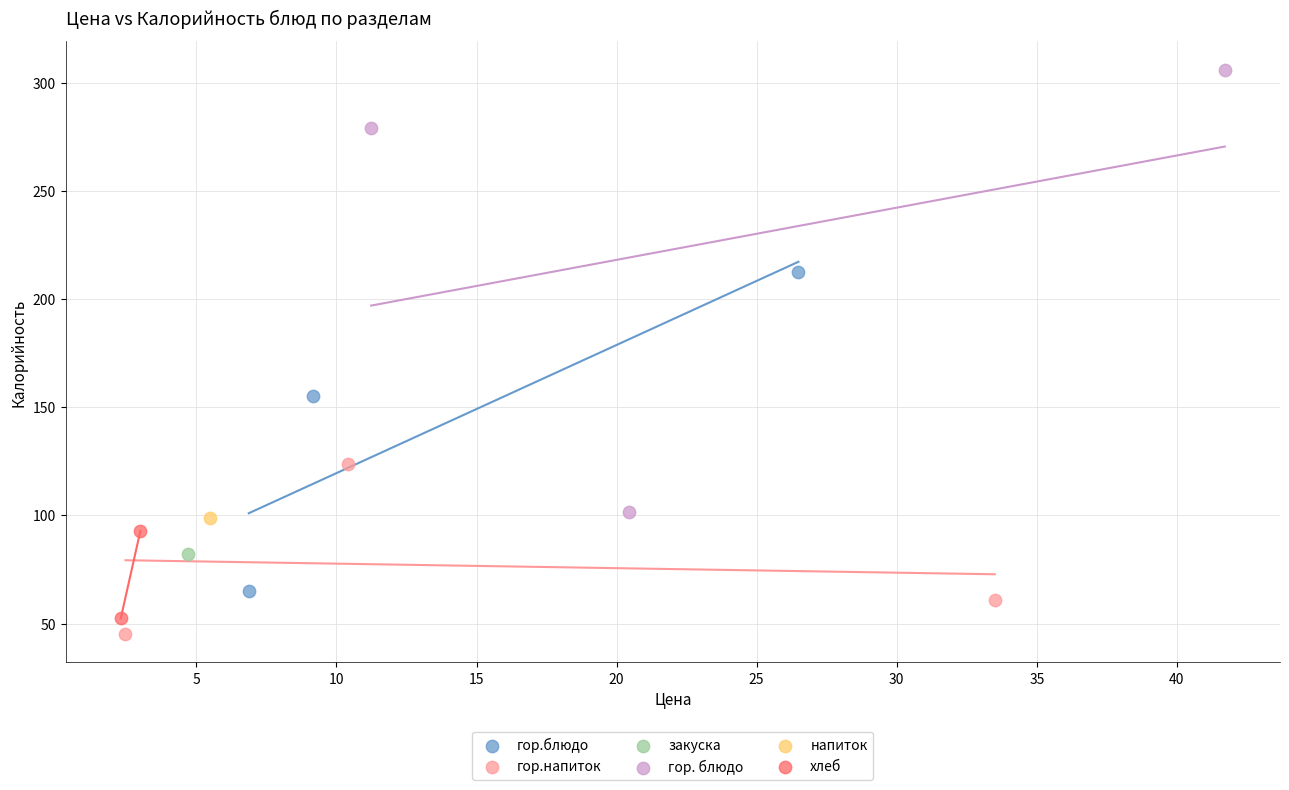

Which series reaches the maximum Y coordinate?

гор. блюдо